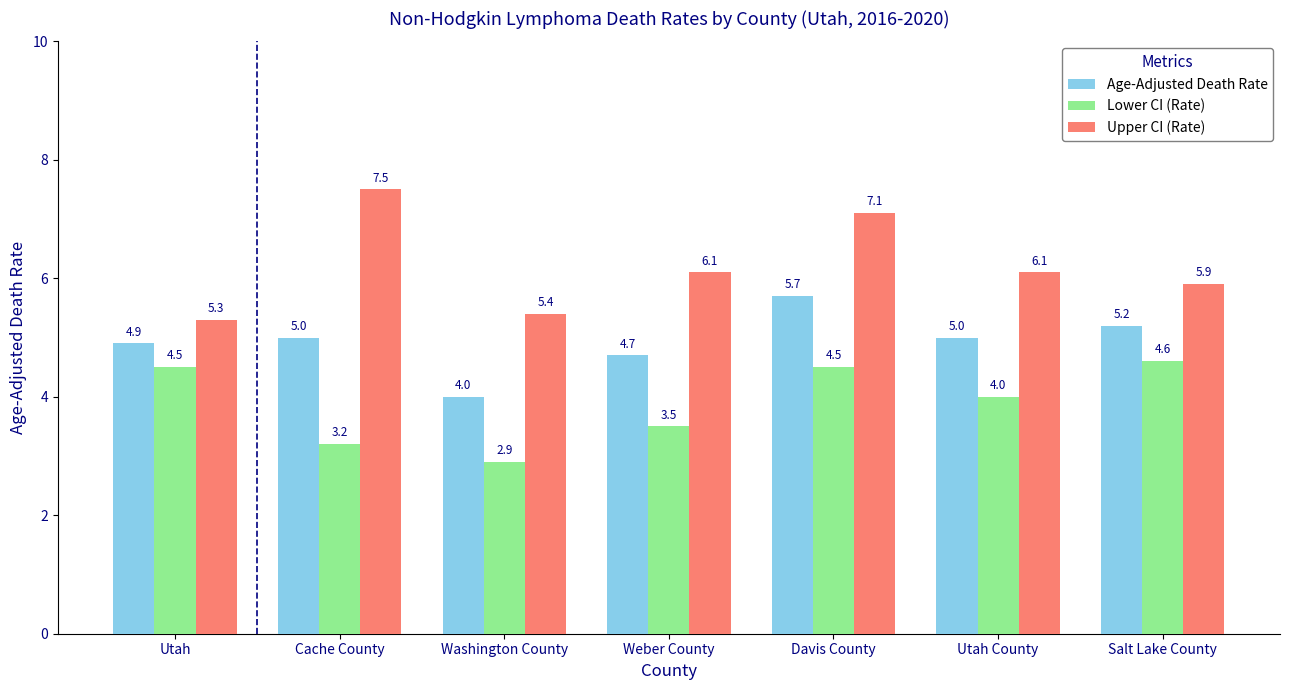

True or false: Age-Adjusted Death Rate has a value of 5.7 at Davis County.

True